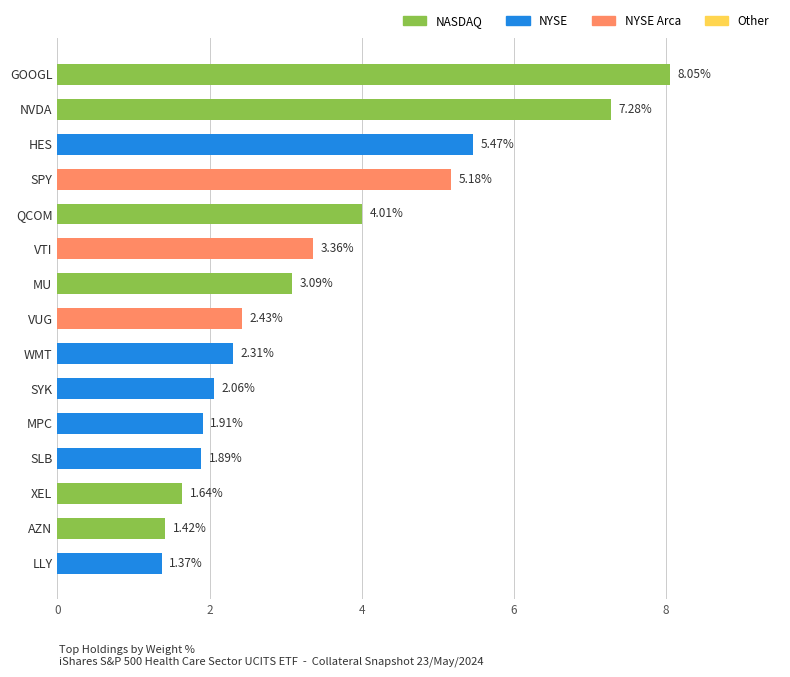

Approximately how many times larger is the value at VTI compared to LLY?

2.5